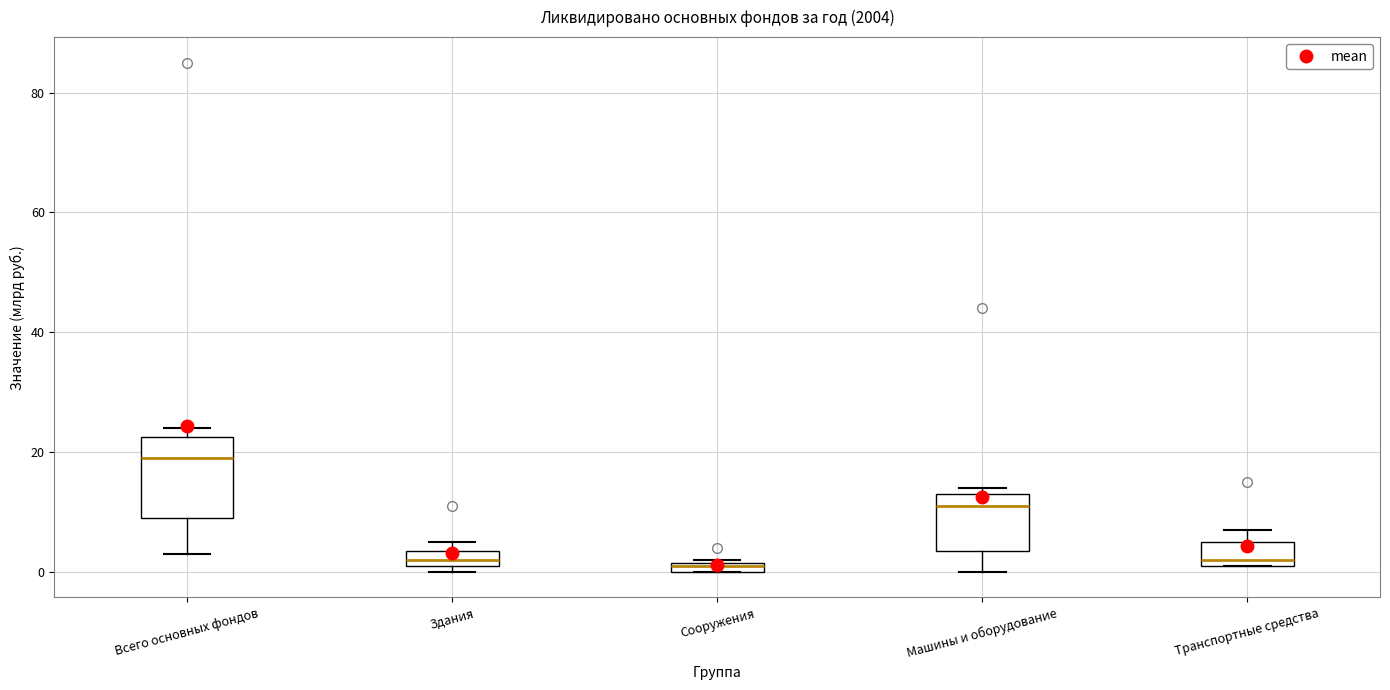

Comparing the boxes themselves (not the whiskers), which one is the tallest?

Всего основных фондов